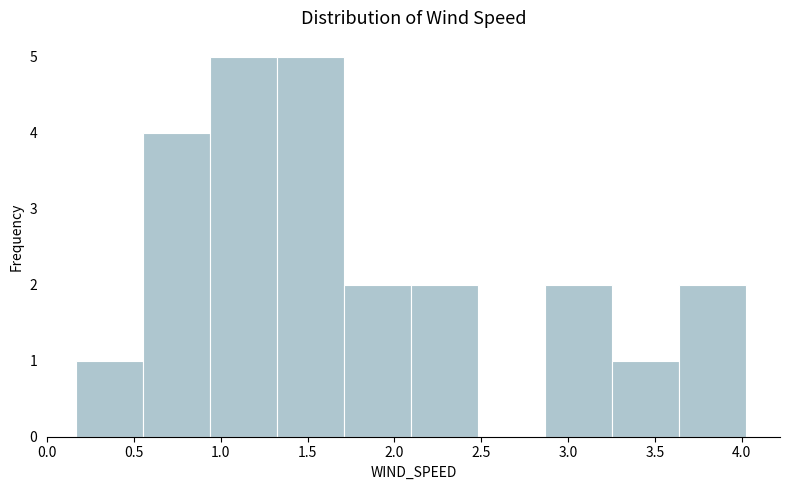

What is the height of the bar covering 3.65 to 4.05 on the x-axis? Neither the bar edges nor the heights are printed on the chart, so give them approximately, as read against the axes.

2